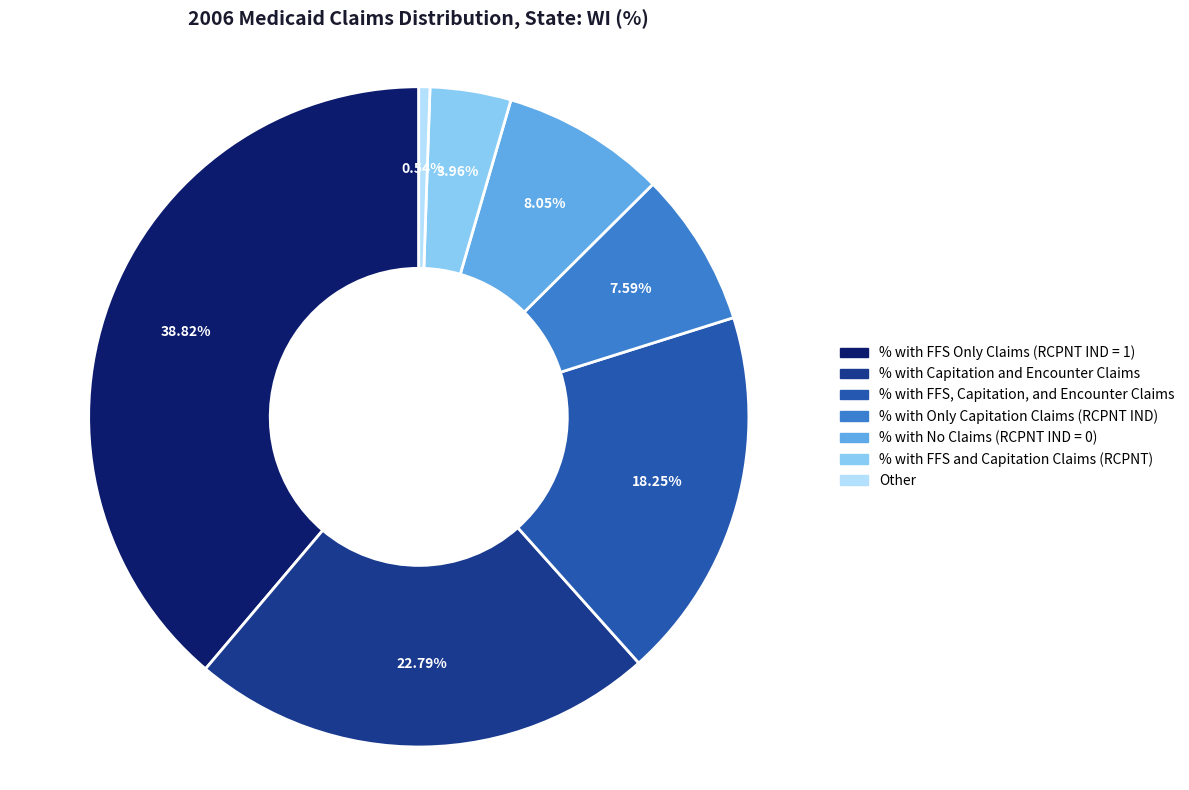

Does any single category account for the majority?

No